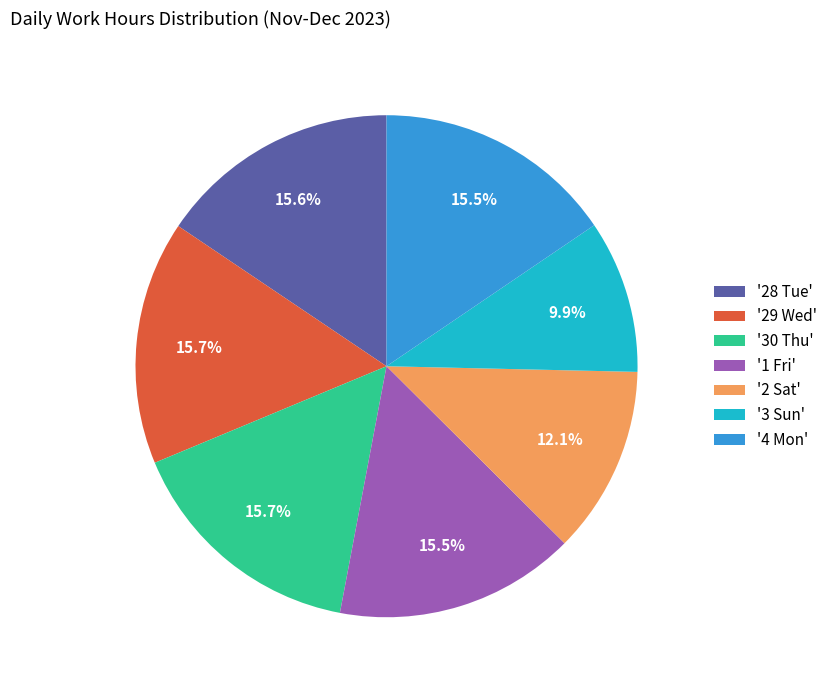

To the nearest percent, what is the average slice percentage?

14%